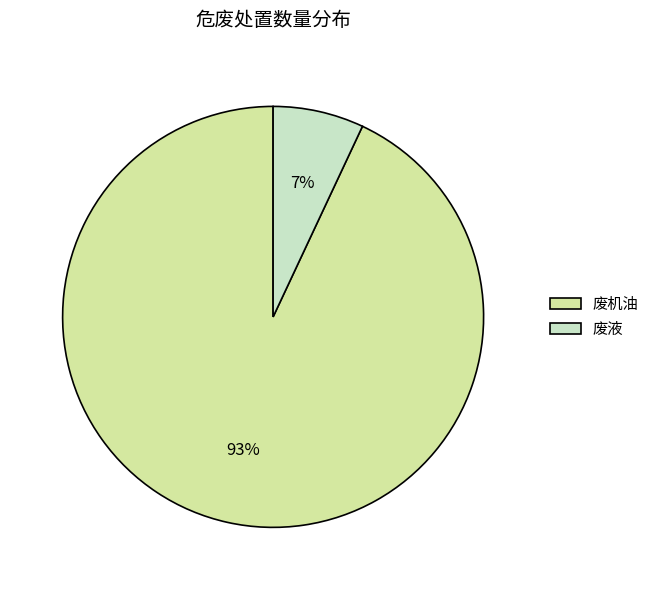

Which category has the biggest portion of the pie?

废机油